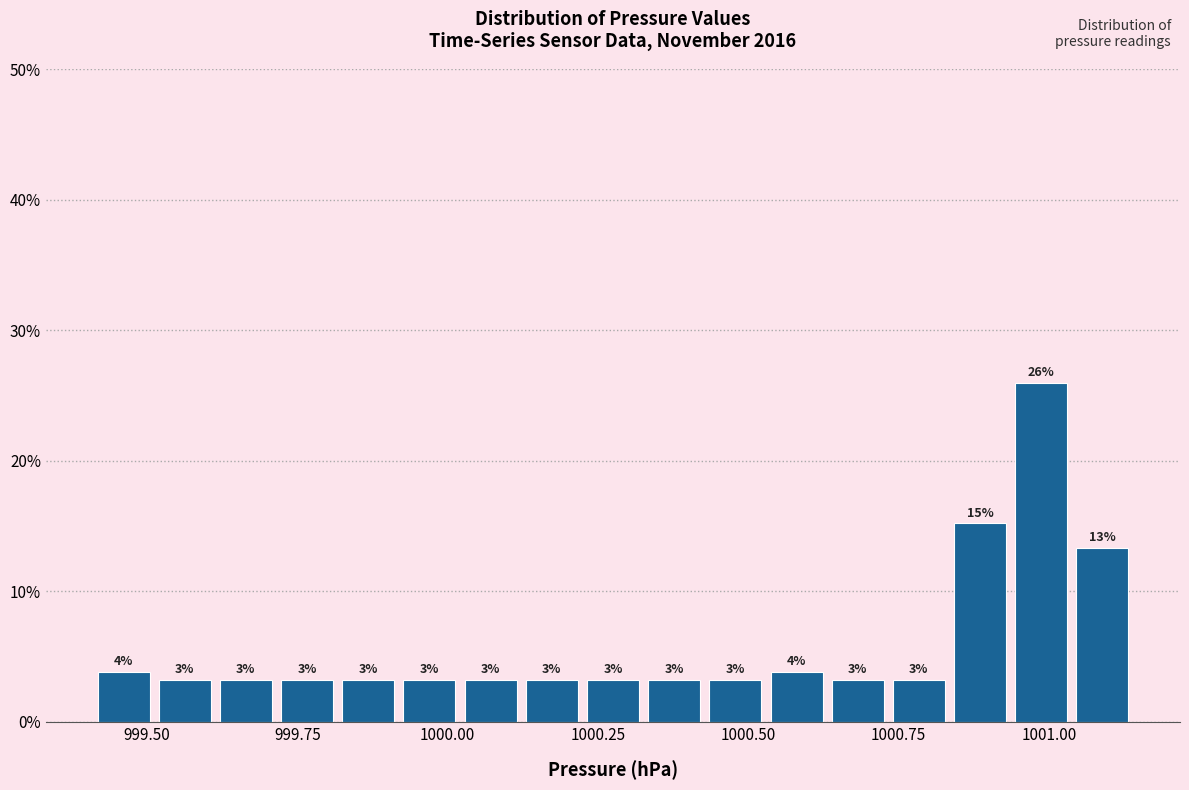

Around what value on the x-axis is the tallest bar? Give the approximate position of its centre, as read against the axis.

1001.00